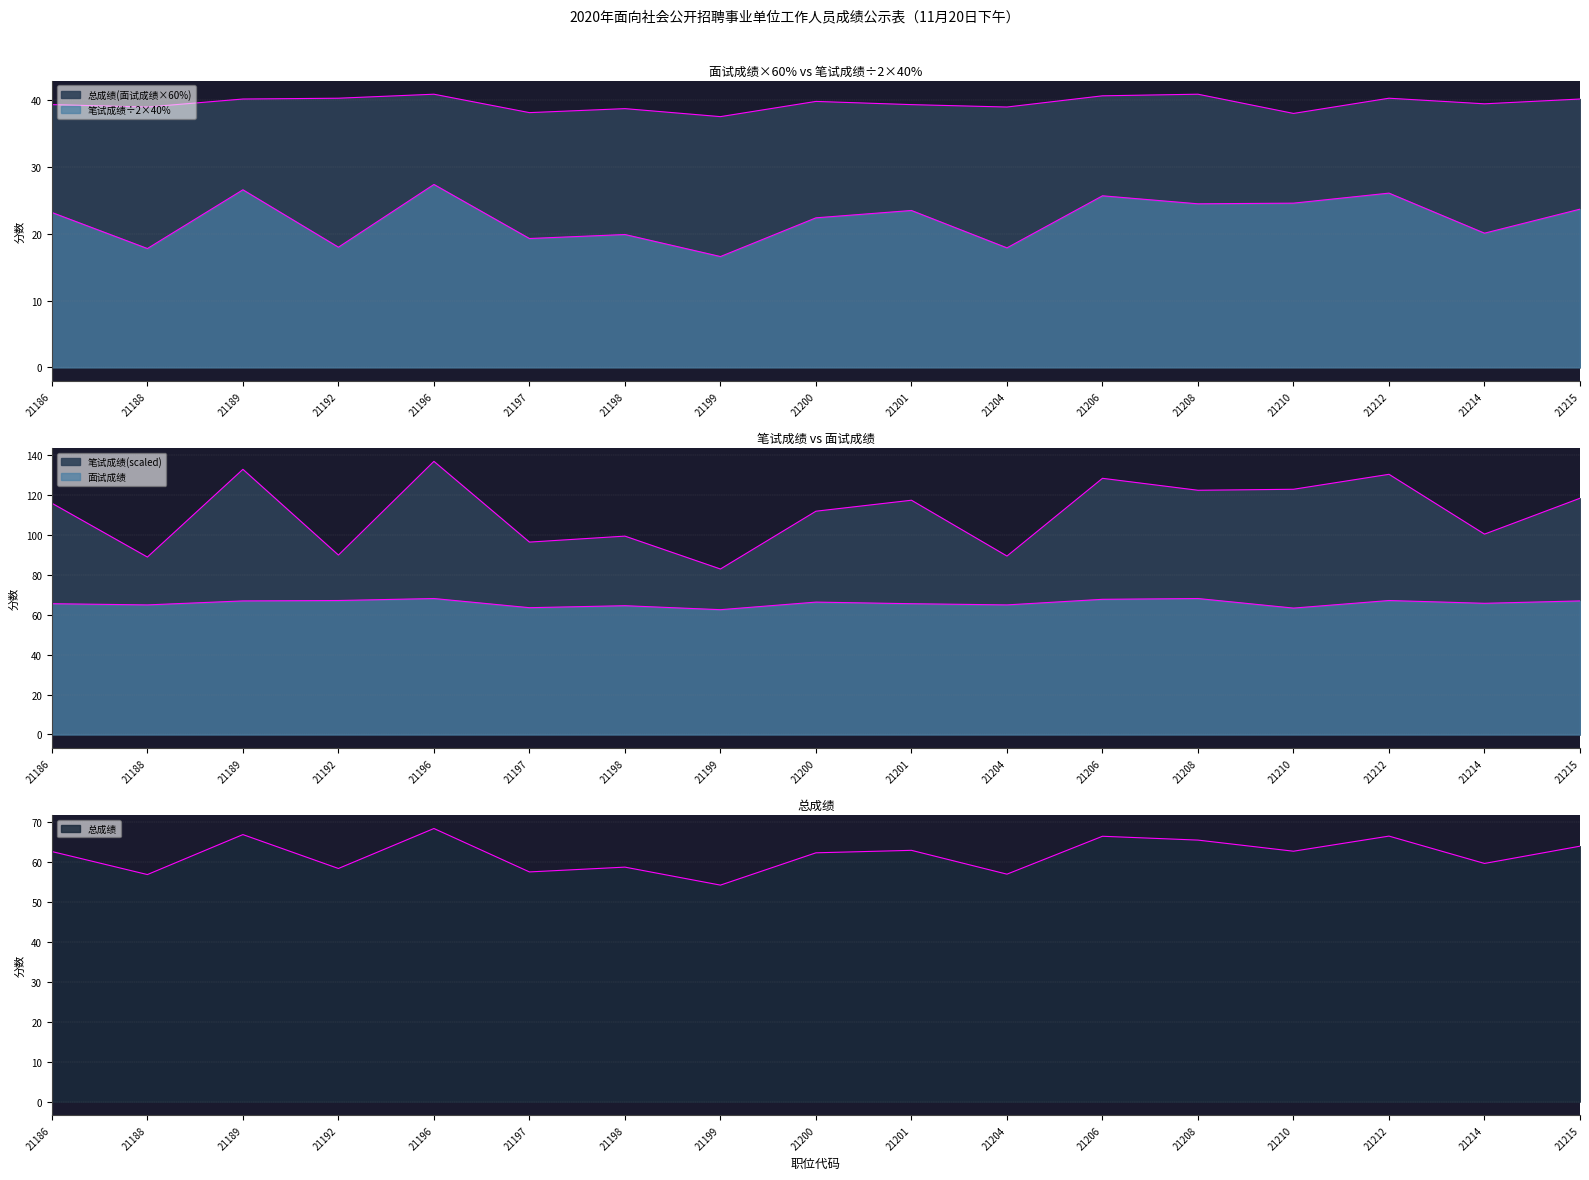

At which category is the sum across all series the highest?

21196